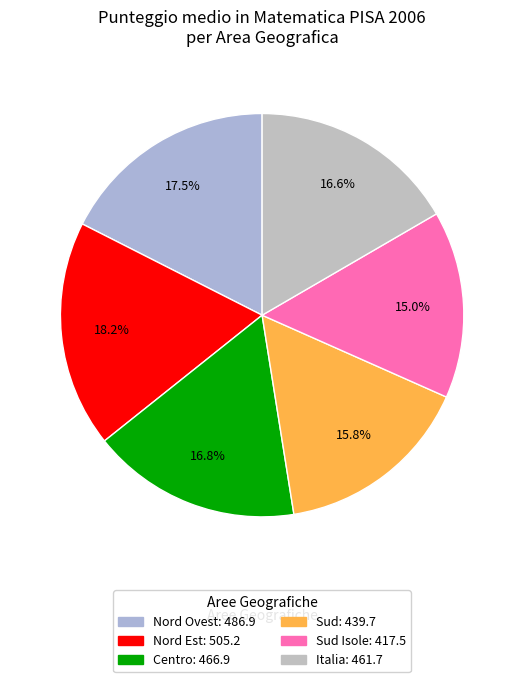

How many slices are in this pie chart?

6